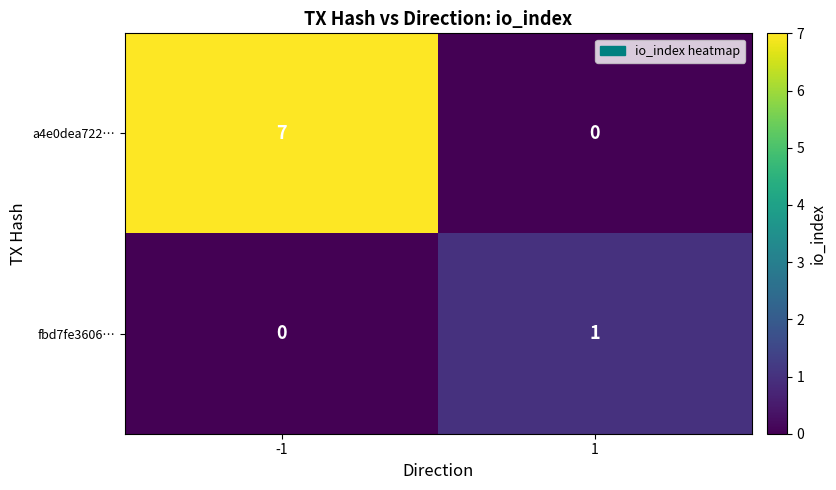

Reading left to right, transcribe all the data shown in this chart.

a4e0dea722…: -1=7	1=0
fbd7fe3606…: -1=0	1=1